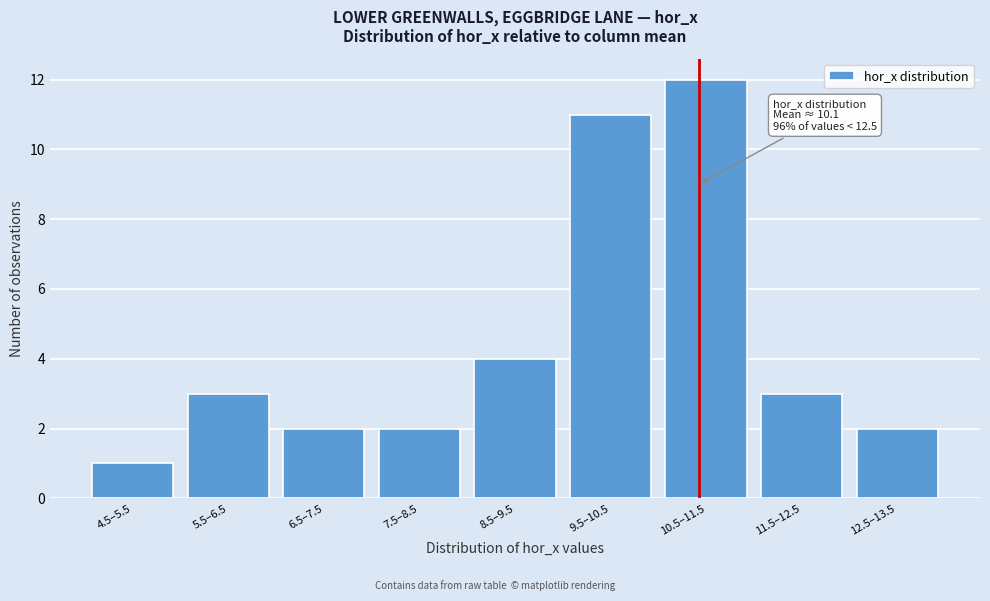

Reading left to right, what are all the values shown in this chart?

1	3	2	2	4	11	12	3	2